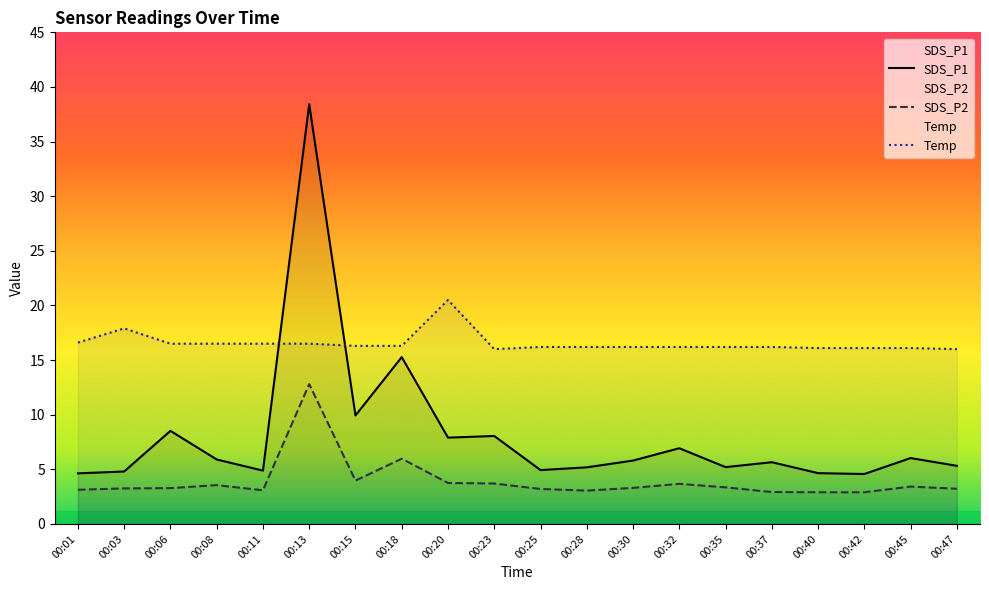

What is the sum of the SDS_P2 values at 00:45 and 00:01?

6.5